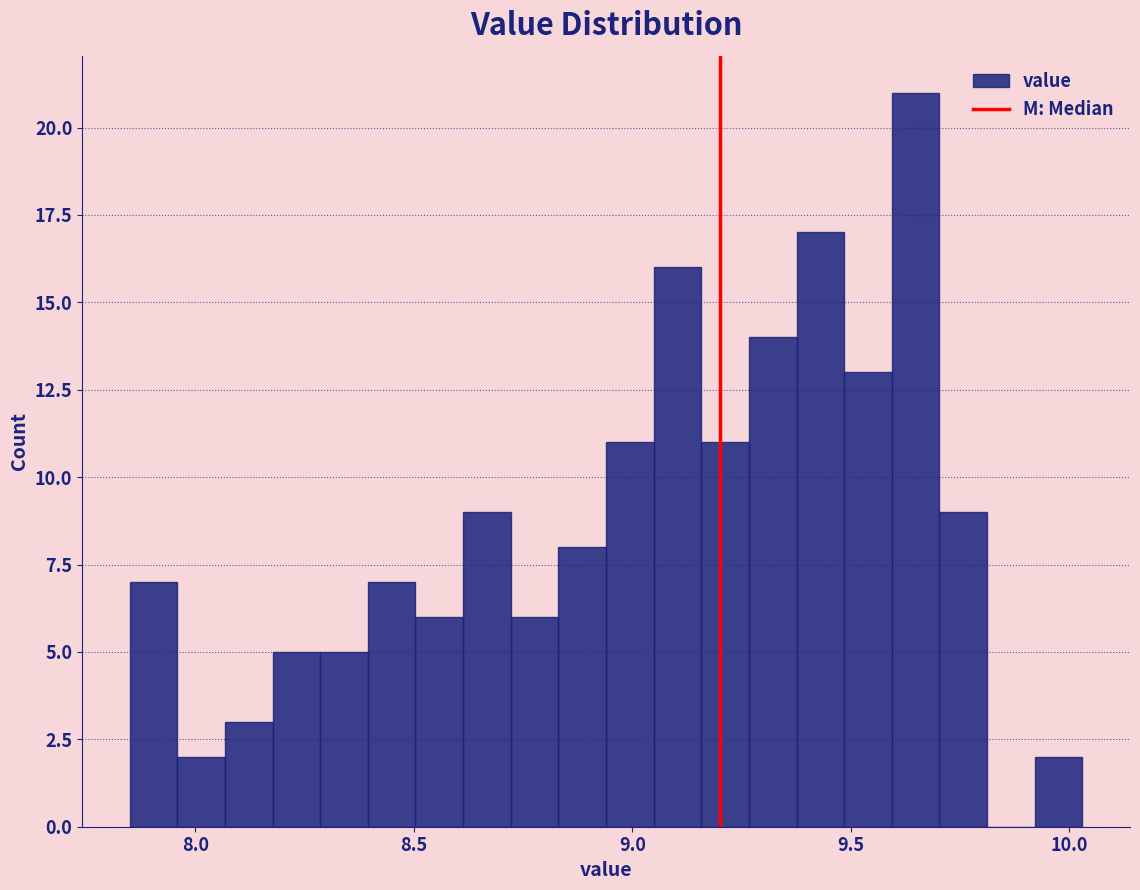

Read against the x-axis, roughly where is the centre of the tallest bar?

9.65